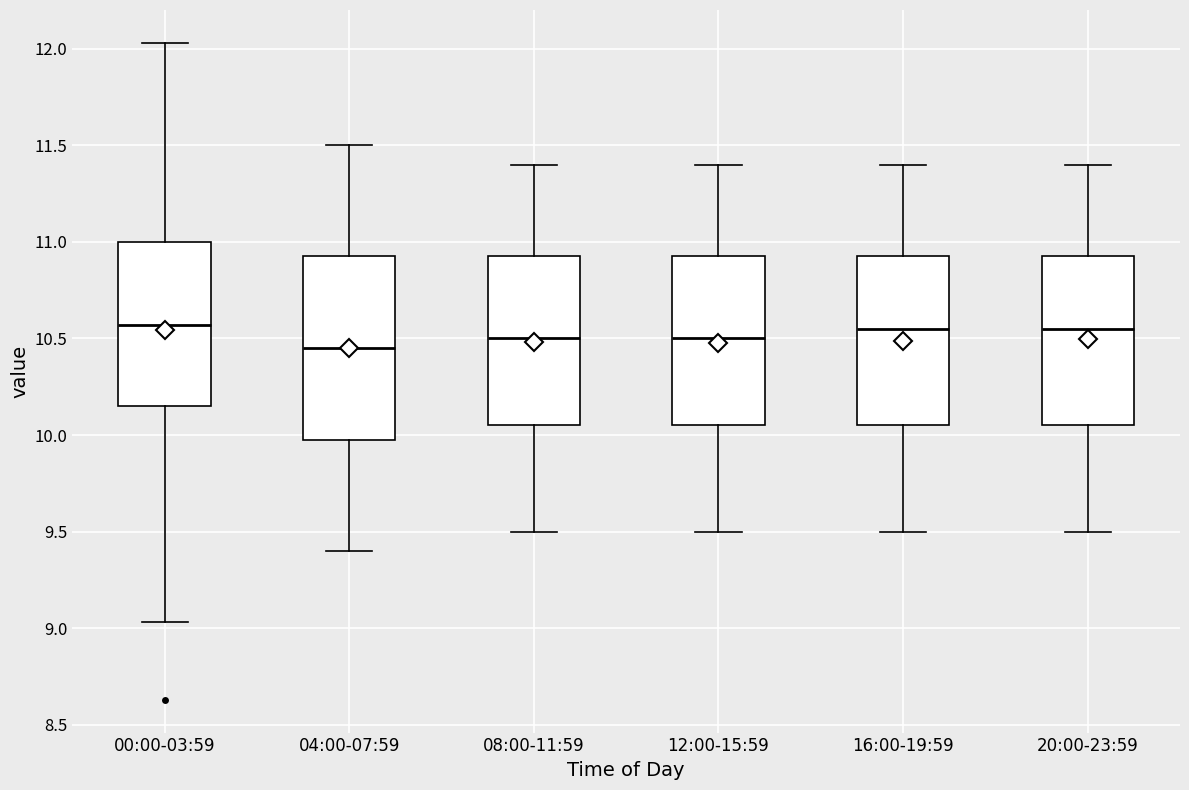

Reading left to right, read every box against the y-axis: the position of its median line, the range the box covers, and the ends of its whiskers. The values are not printed on the chart, so give them approximately, as read against the axis.

00:00-03:59: median 10.55, box 10.15 to 11.00, whiskers 9.05 to 12.05
04:00-07:59: median 10.45, box 10.00 to 10.95, whiskers 9.40 to 11.50
08:00-11:59: median 10.50, box 10.05 to 10.95, whiskers 9.50 to 11.40
12:00-15:59: median 10.50, box 10.05 to 10.95, whiskers 9.50 to 11.40
16:00-19:59: median 10.55, box 10.05 to 10.95, whiskers 9.50 to 11.40
20:00-23:59: median 10.55, box 10.05 to 10.95, whiskers 9.50 to 11.40